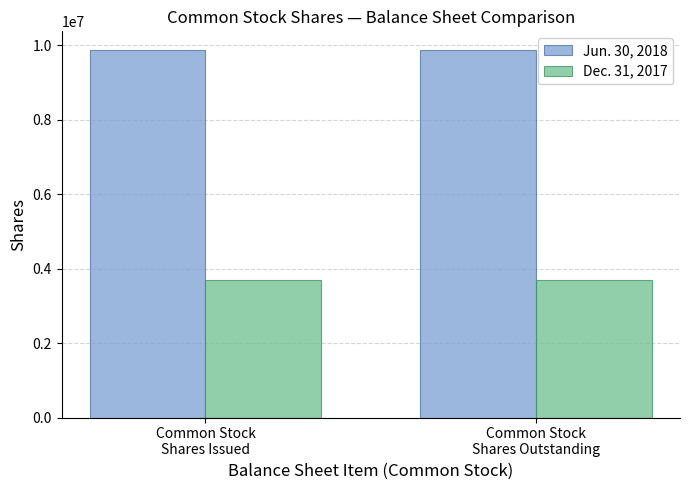

What is the sum of the Jun. 30, 2018 values at Common Stock
Shares Issued and Common Stock
Shares Outstanding?

19752878